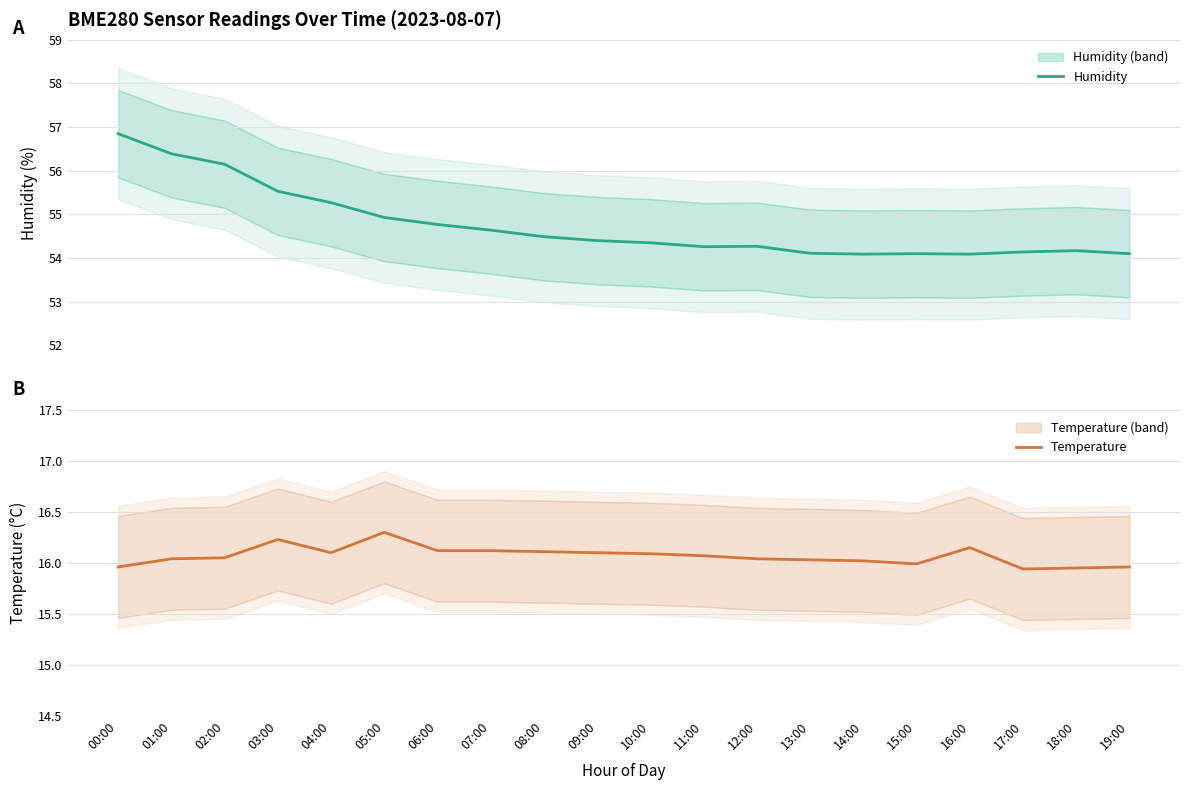

The value of Humidity at 13:00 is 54.1. True or false?

True